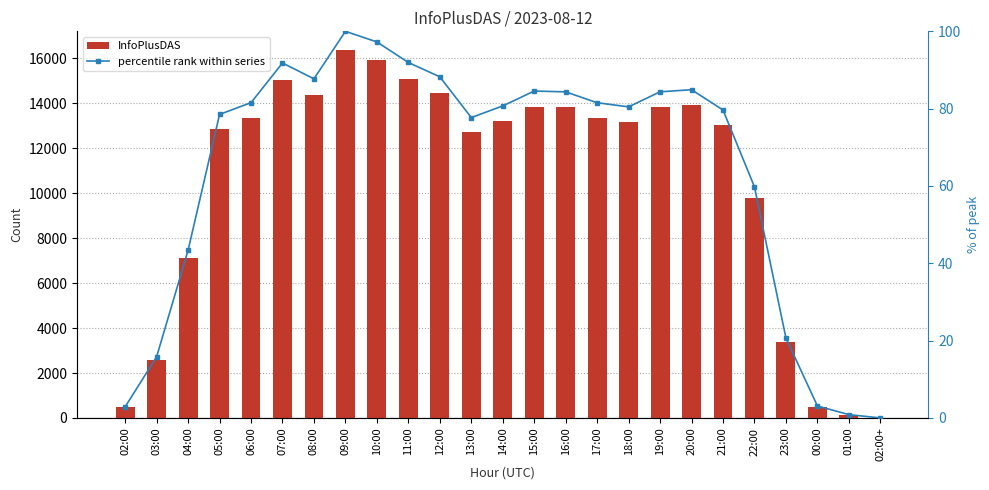

Reading left to right, list all the values displayed in this chart.

InfoPlusDAS: 02:00=473.0	03:00=2594.0	04:00=7109.0	05:00=12865.0	06:00=13362.0	07:00=15044.0	08:00=14373.0	09:00=16385.0	10:00=15936.0	11:00=15065.0	12:00=14457.0	13:00=12731.0	14:00=13224.0	15:00=13855.0	16:00=13820.0	17:00=13359.0	18:00=13184.0	19:00=13823.0	20:00=13911.0	21:00=13051.0	22:00=9793.0	23:00=3390.0	00:00=509.0	01:00=142.0	02:00+=2.0
percentile rank within series: 02:00=2.9	03:00=15.8	04:00=43.4	05:00=78.5	06:00=81.6	07:00=91.8	08:00=87.7	09:00=100.0	10:00=97.3	11:00=91.9	12:00=88.2	13:00=77.7	14:00=80.7	15:00=84.6	16:00=84.3	17:00=81.5	18:00=80.5	19:00=84.4	20:00=84.9	21:00=79.7	22:00=59.8	23:00=20.7	00:00=3.1	01:00=0.9	02:00+=0.0